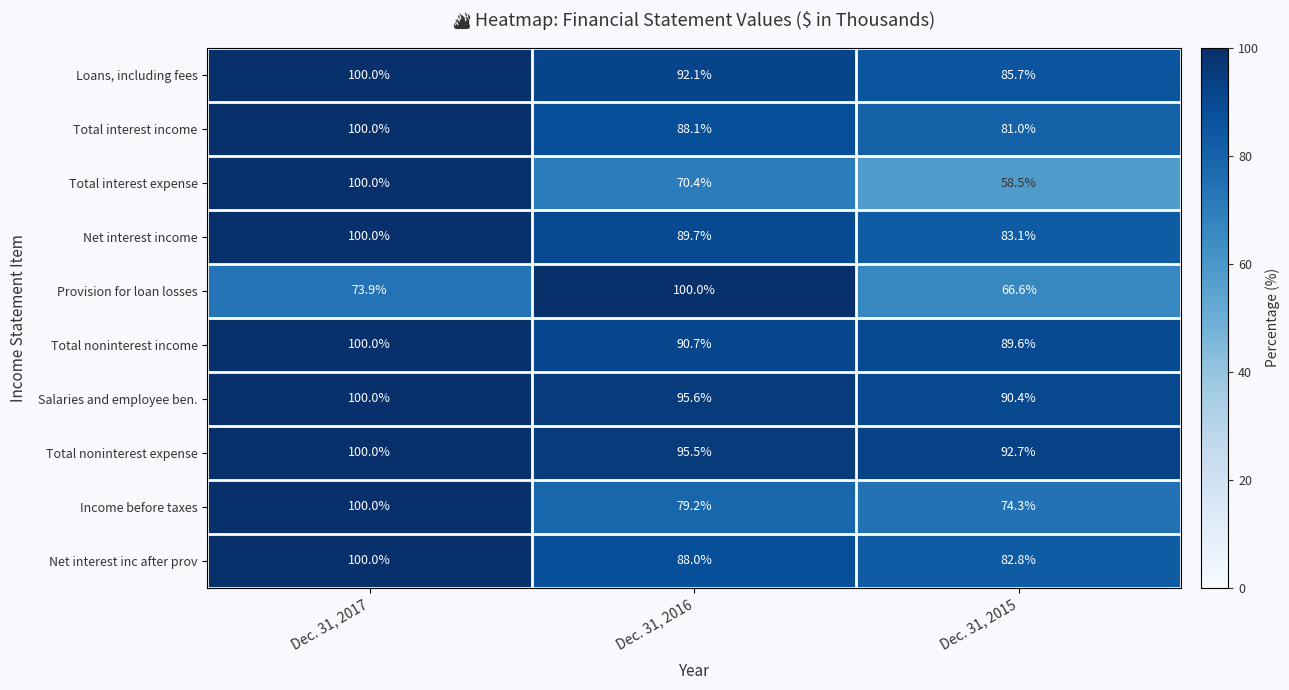

At Dec. 31, 2016, list the series in order from largest to smallest.

Provision for loan losses, Salaries and employee ben., Total noninterest expense, Loans, including fees, Total noninterest income, Net interest income, Total interest income, Net interest inc after prov, Income before taxes, Total interest expense